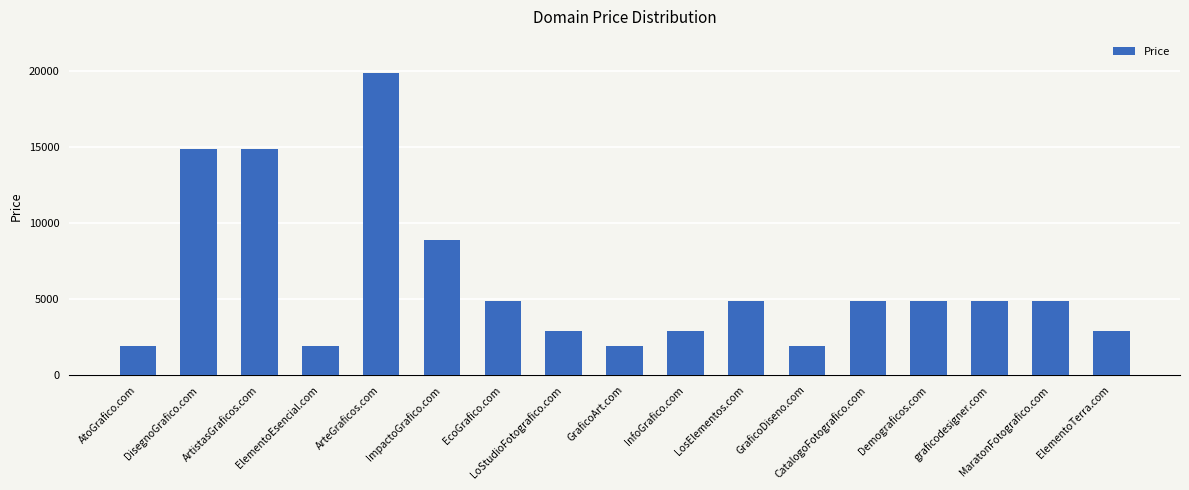

How many distinct data groups are displayed?

1